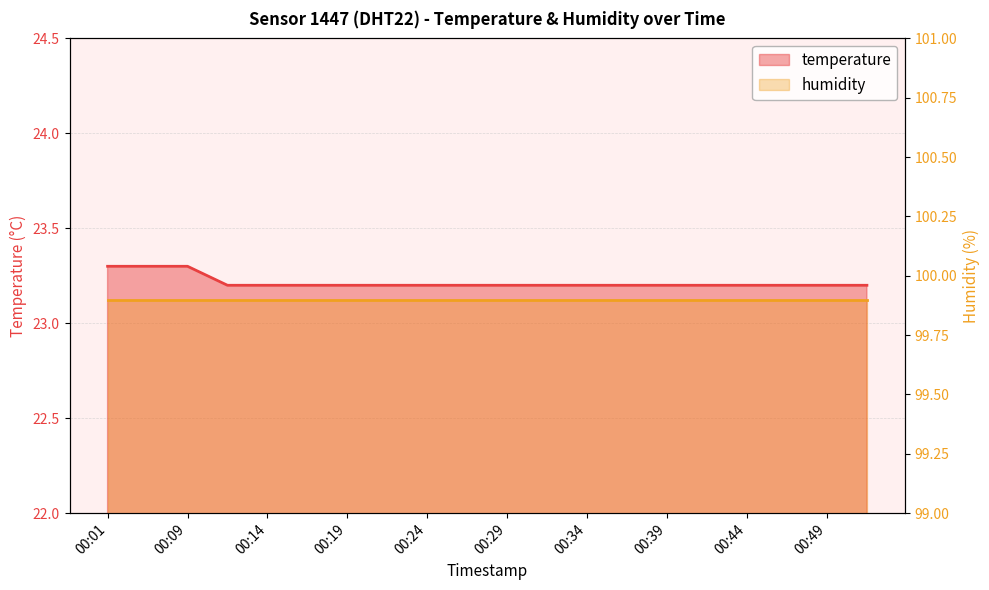

Where is the data nearest to the value 23?

00:11